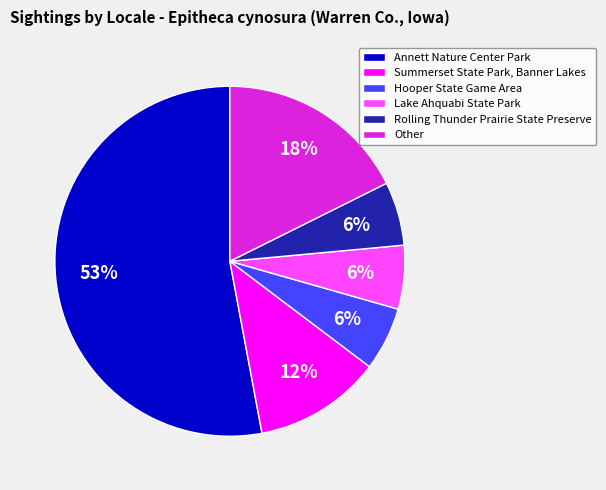

Which category accounts for the majority?

Annett Nature Center Park